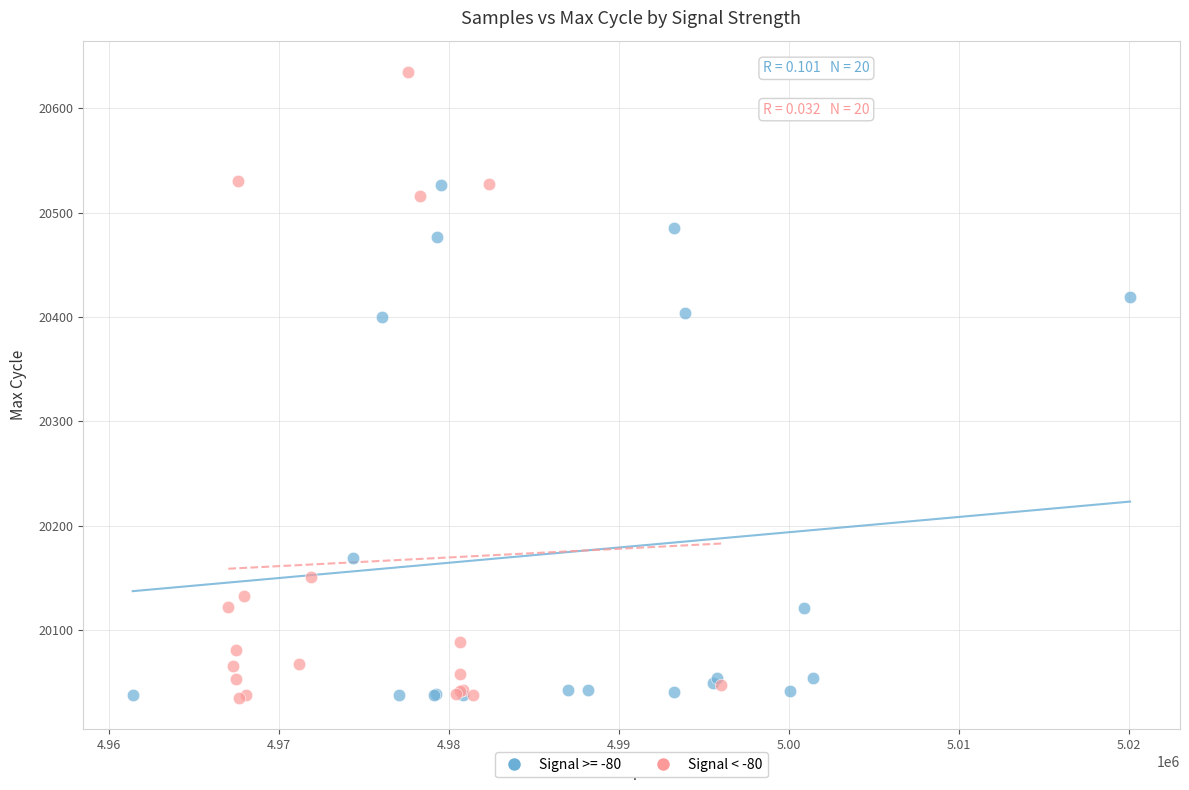

Which series contains the highest Y value?

Signal < -80